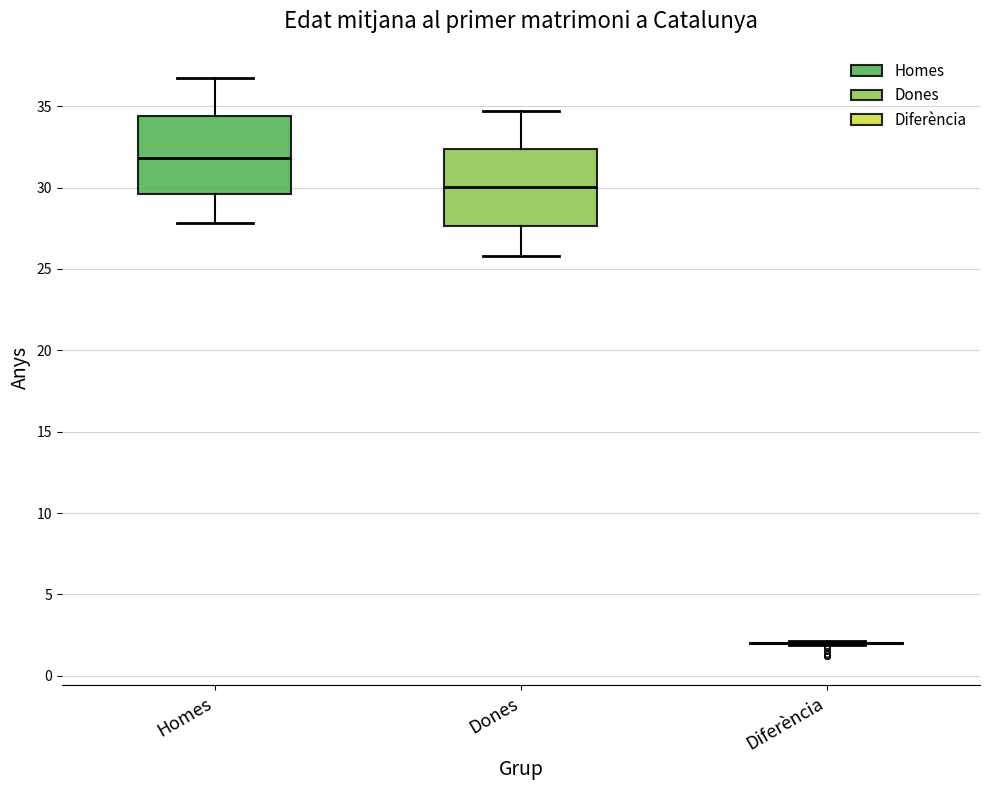

Reading left to right, transcribe this box plot: for each box, give where its median line is, the range the box spans, and where its two whiskers end, as read against the y-axis. The values are not printed on the chart, so give them approximately, as read against the axis.

Homes: median 32.0, box 29.5 to 34.5, whiskers 28.0 to 37.0
Dones: median 30.0, box 27.5 to 32.5, whiskers 26.0 to 34.5
Diferència: box collapsed to a line at 2.0, whiskers 2.0 to 2.0